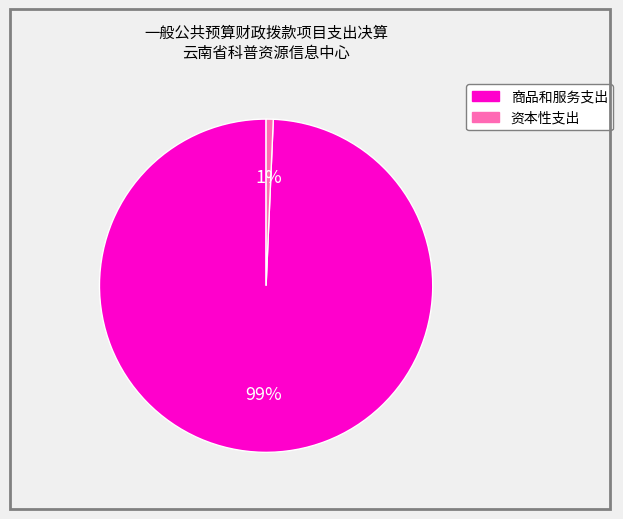

Is there any slice that represents more than half of the pie?

Yes